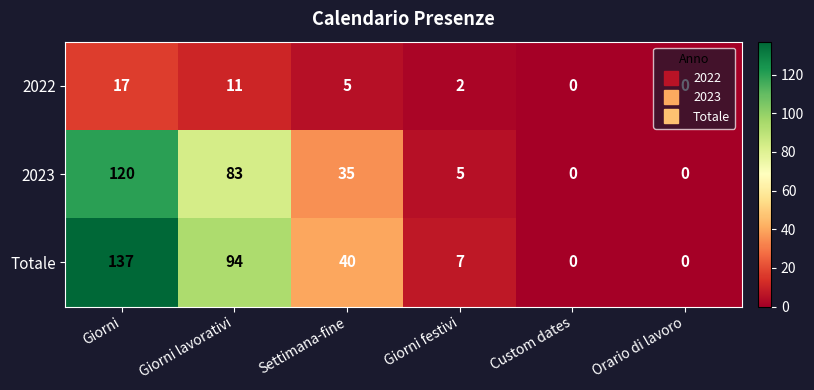

Rank the series at Settimana-fine from highest to lowest value.

Totale, 2023, 2022